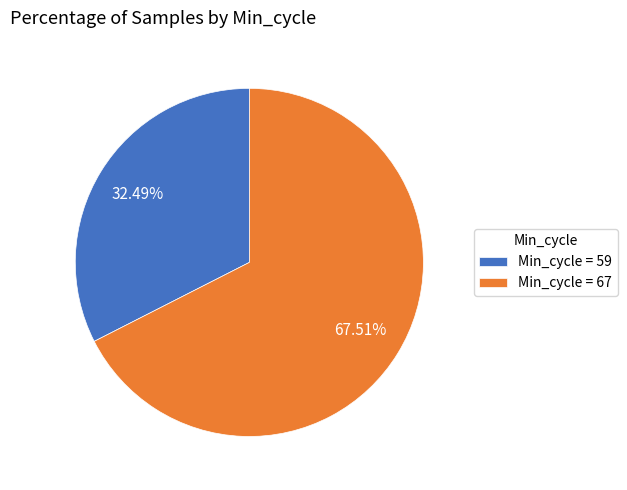

Combined, do Min_cycle = 59 and Min_cycle = 67 account for over 50%?

Yes